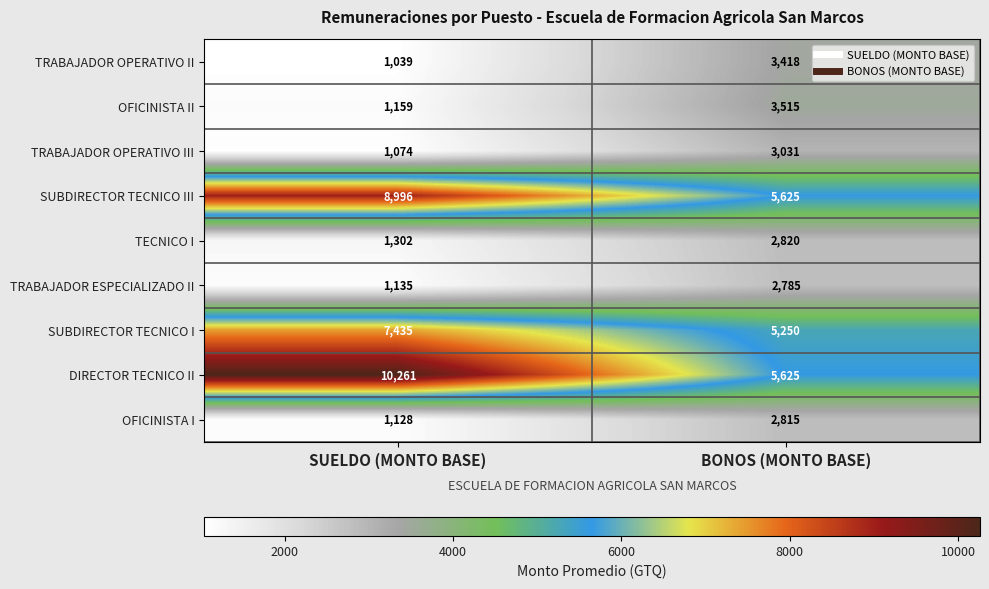

Which series has the largest range (max minus min)?

DIRECTOR TECNICO II